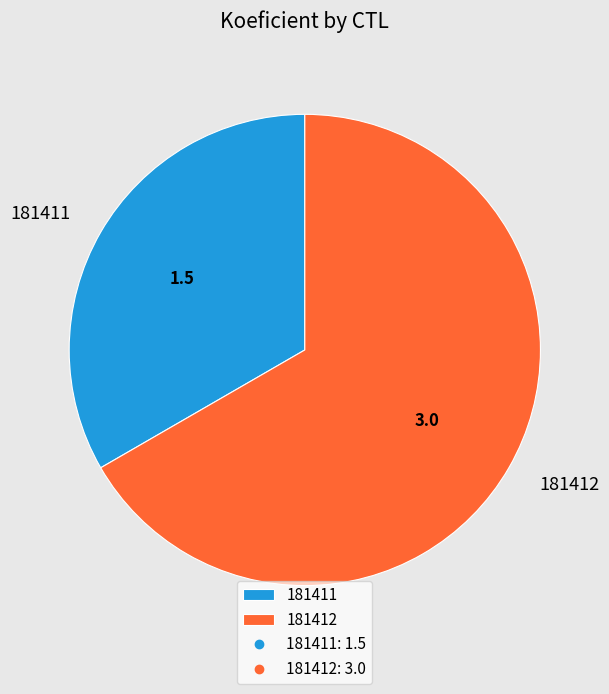

Combined, do 181411 and 181412 account for over 50%?

Yes